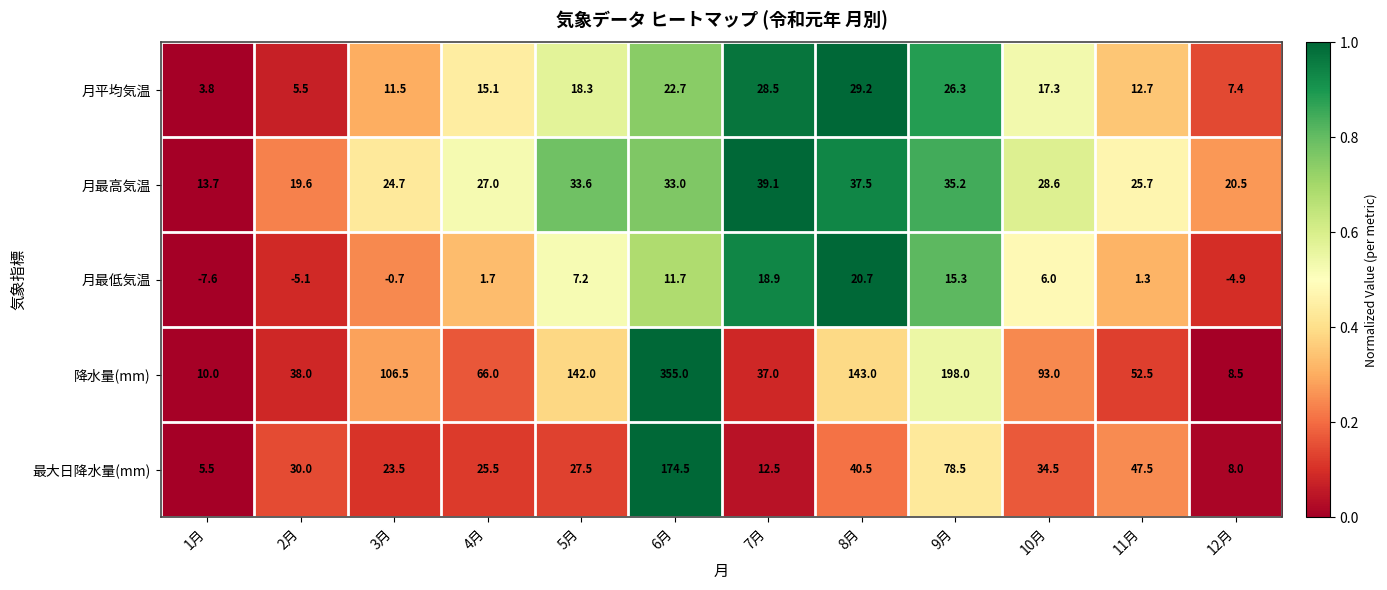

The value of 月最高気温 at 2月 is 7.4. True or false?

False